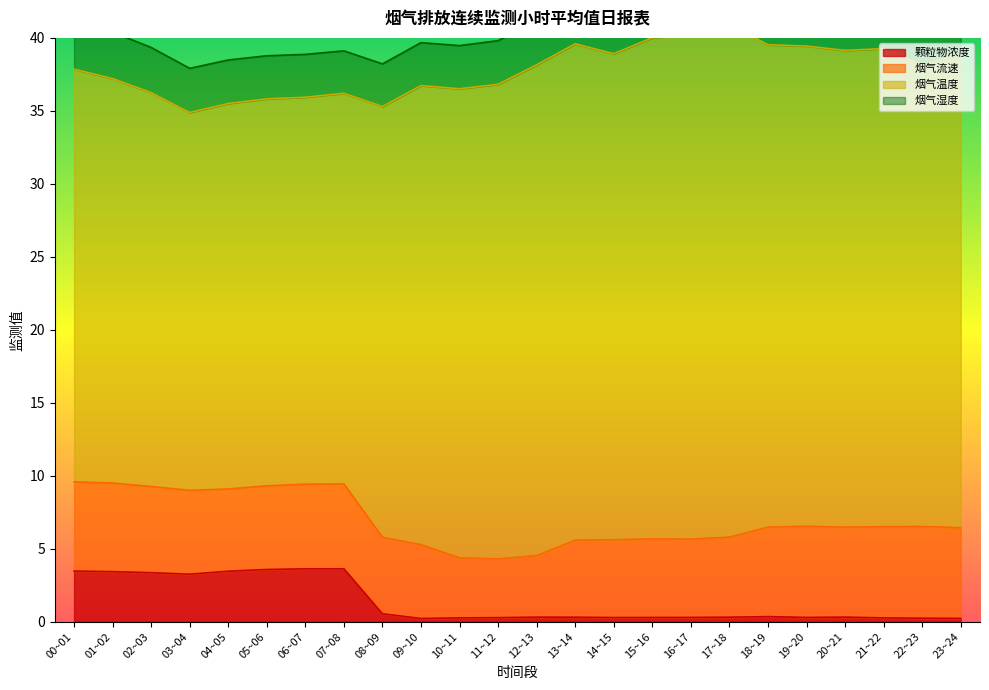

True or false: 颗粒物浓度 and 烟气温度 intersect in this chart.

False